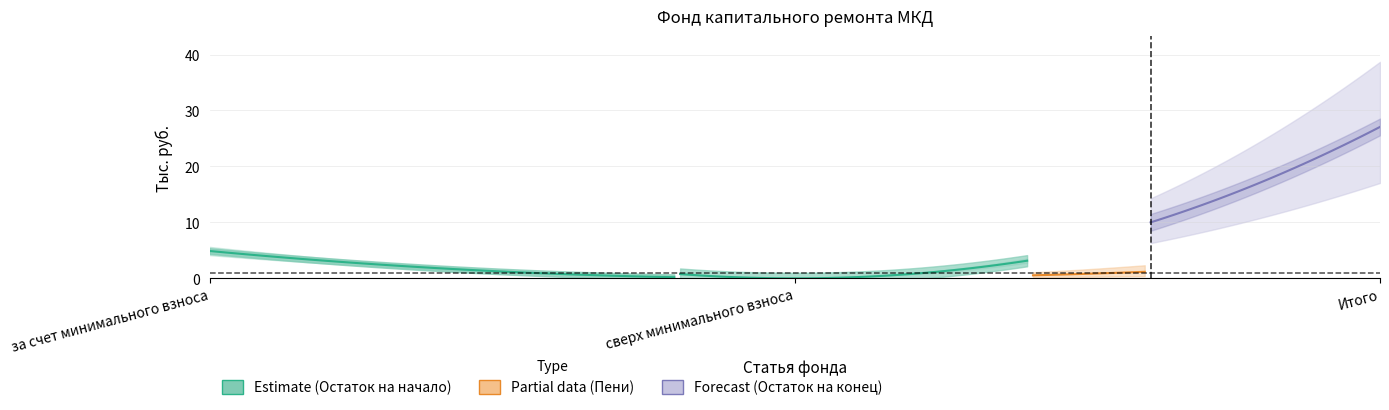

Does the chart display data point markers on the line(s)?

No